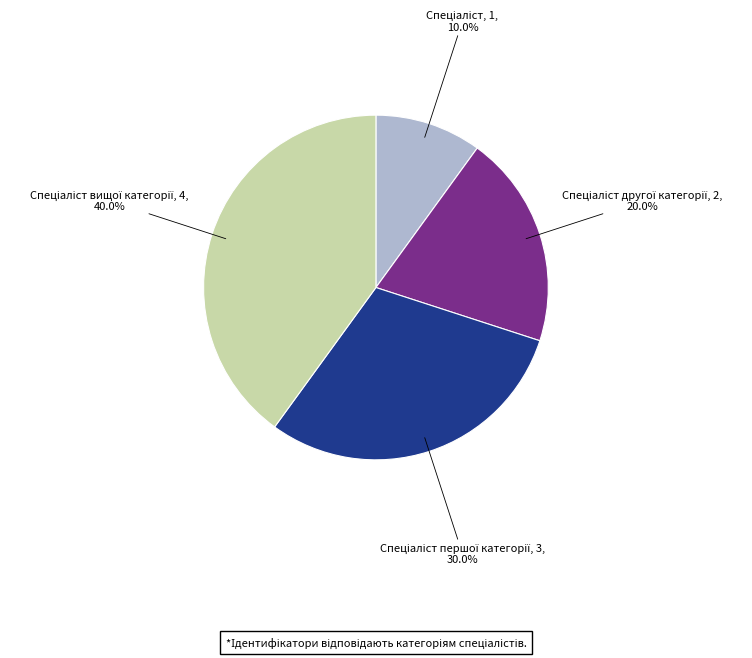

Does any single category account for the majority?

No